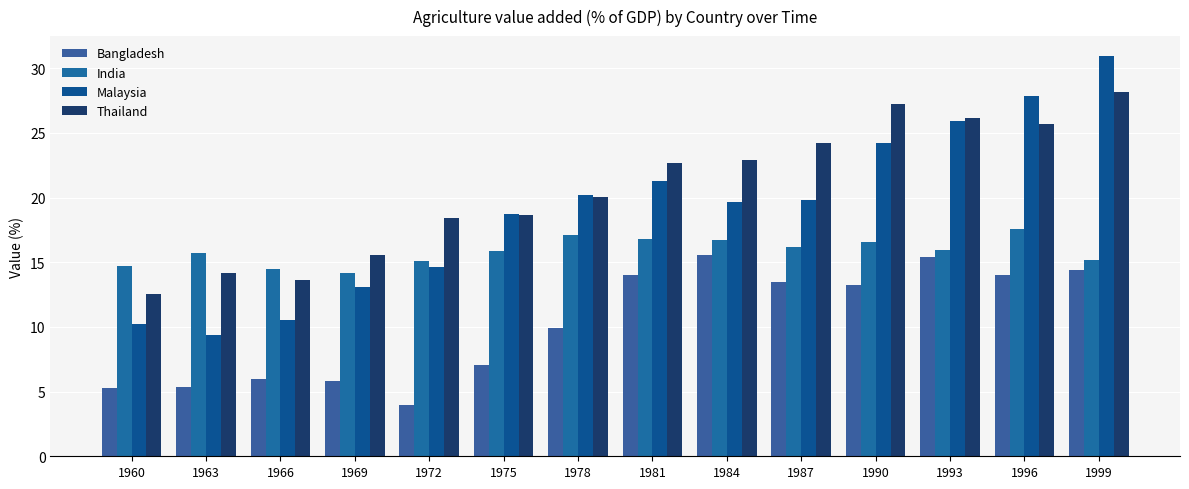

What is the lowest value of the Thailand series?

12.5